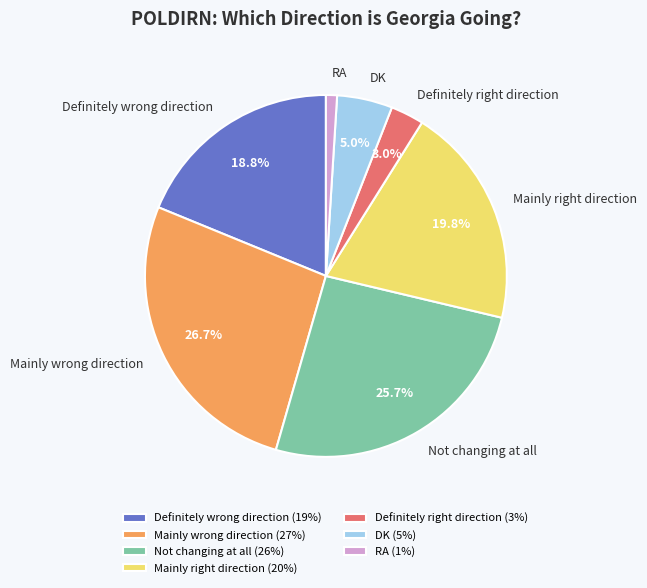

Rank the categories by value from highest to lowest.

Mainly wrong direction, Not changing at all, Mainly right direction, Definitely wrong direction, DK, Definitely right direction, RA